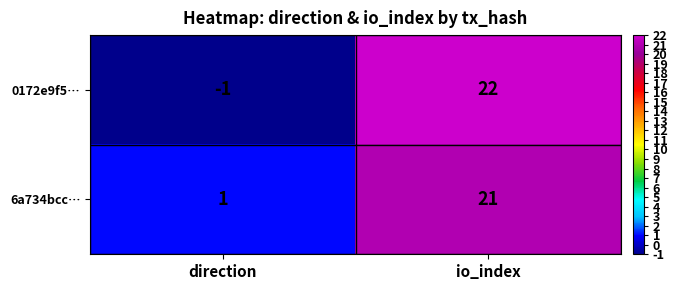

What is the difference between the maximum and minimum values in the 0172e9f5… series?

23